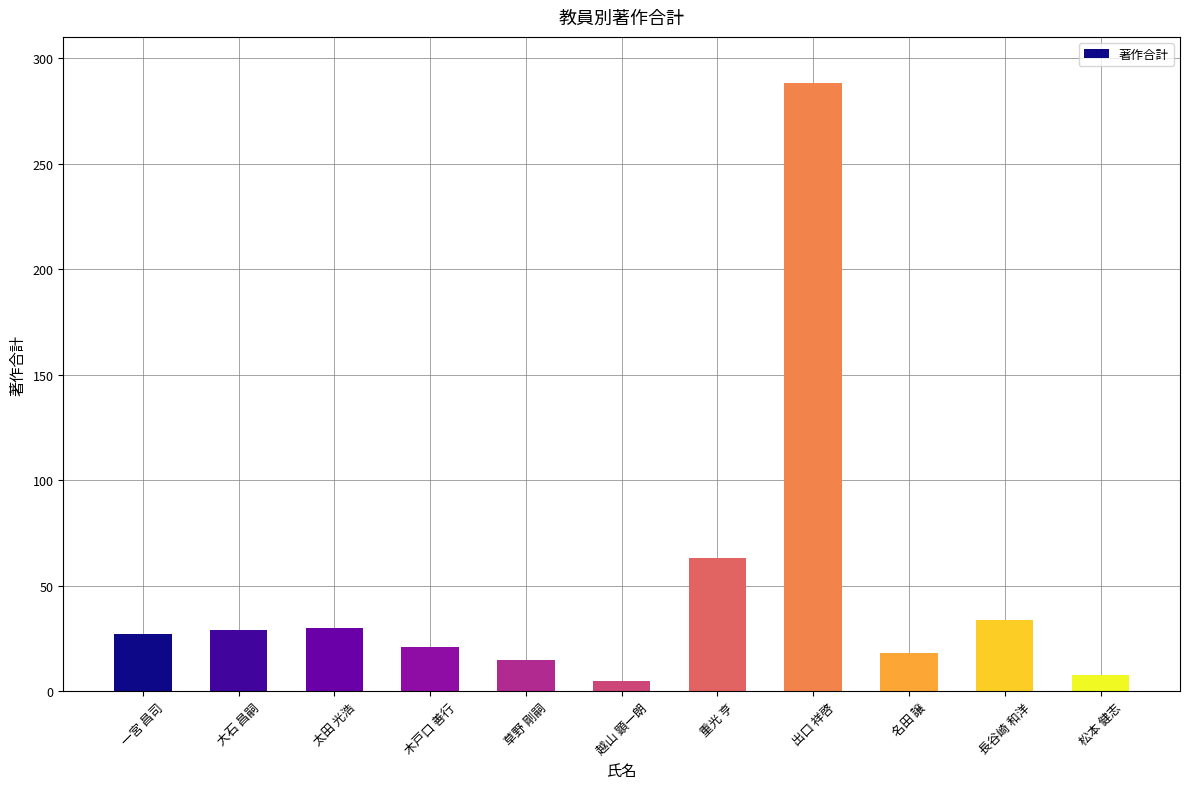

Is it true that the value at 草野 剛嗣 is 15?

True